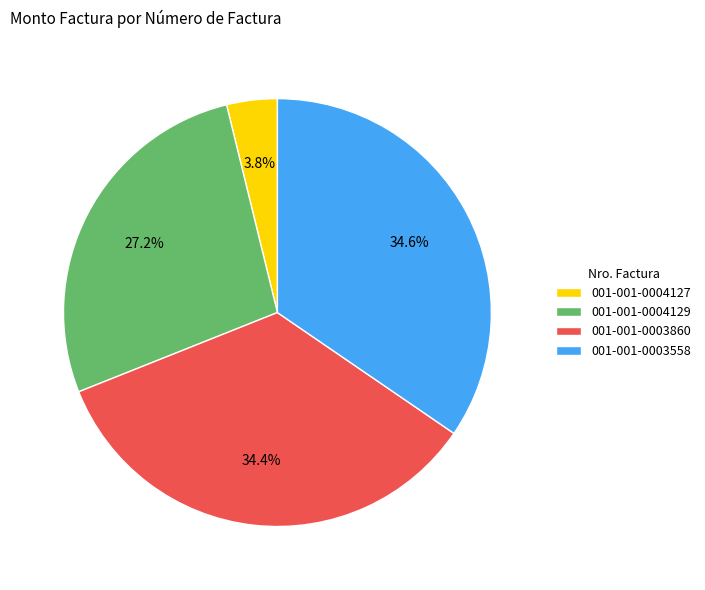

To the nearest percent, what percentage of the pie is 001-001-0003860?

34%